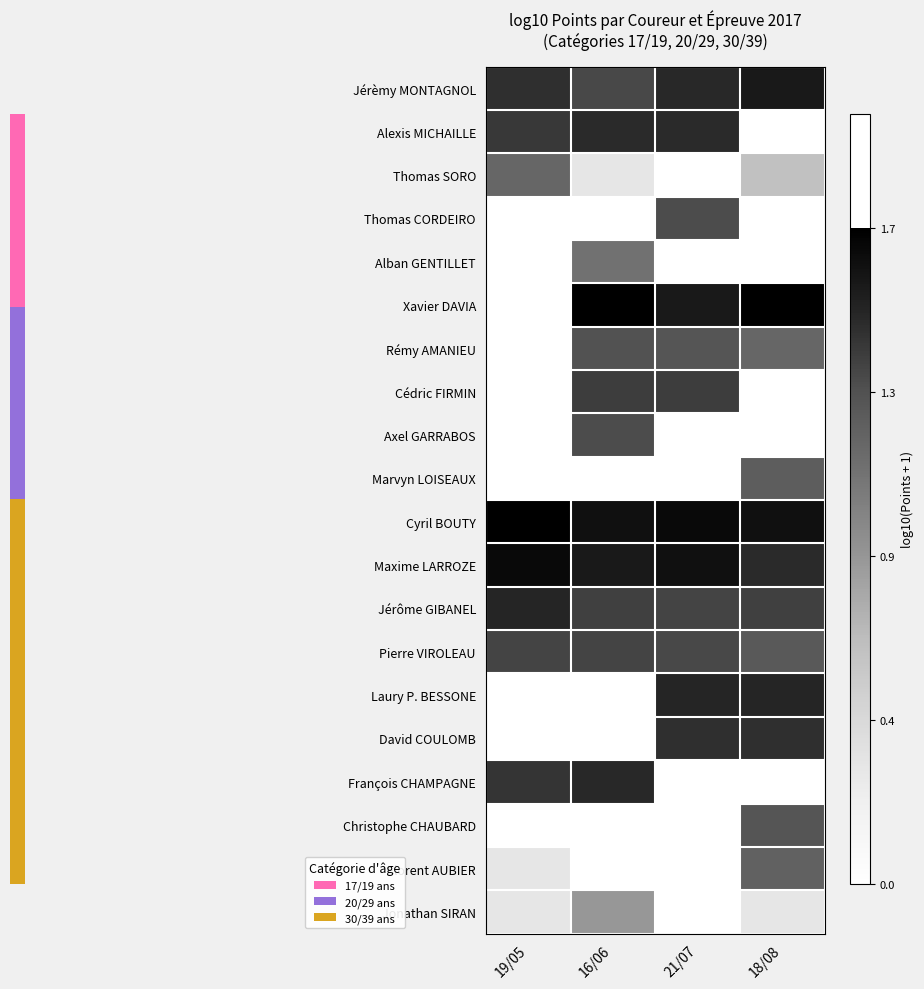

Reading left to right, transcribe all the data shown in this chart.

Jérèmy MONTAGNOL: 19/05=1.4	16/06=1.3	21/07=1.5	18/08=1.6
Alexis MICHAILLE: 19/05=1.4	16/06=1.5	21/07=1.5	18/08=0.0
Thomas SORO: 19/05=1.1	16/06=0.3	21/07=0.0	18/08=0.6
Thomas CORDEIRO: 19/05=0.0	16/06=0.0	21/07=1.3	18/08=0.0
Alban GENTILLET: 19/05=0.0	16/06=1.1	21/07=0.0	18/08=0.0
Xavier DAVIA: 19/05=0.0	16/06=1.7	21/07=1.6	18/08=1.7
Rémy AMANIEU: 19/05=0.0	16/06=1.3	21/07=1.3	18/08=1.1
Cédric FIRMIN: 19/05=0.0	16/06=1.4	21/07=1.4	18/08=0.0
Axel GARRABOS: 19/05=0.0	16/06=1.3	21/07=0.0	18/08=0.0
Marvyn LOISEAUX: 19/05=0.0	16/06=0.0	21/07=0.0	18/08=1.2
Cyril BOUTY: 19/05=1.7	16/06=1.6	21/07=1.7	18/08=1.6
Maxime LARROZE: 19/05=1.7	16/06=1.6	21/07=1.6	18/08=1.5
Jérôme GIBANEL: 19/05=1.5	16/06=1.4	21/07=1.3	18/08=1.4
Pierre VIROLEAU: 19/05=1.3	16/06=1.3	21/07=1.3	18/08=1.2
Laury P. BESSONE: 19/05=0.0	16/06=0.0	21/07=1.5	18/08=1.5
David COULOMB: 19/05=0.0	16/06=0.0	21/07=1.4	18/08=1.4
François CHAMPAGNE: 19/05=1.4	16/06=1.5	21/07=0.0	18/08=0.0
Christophe CHAUBARD: 19/05=0.0	16/06=0.0	21/07=0.0	18/08=1.3
Florent AUBIER: 19/05=0.3	16/06=0.0	21/07=0.0	18/08=1.2
Jonathan SIRAN: 19/05=0.3	16/06=0.8	21/07=0.0	18/08=0.3